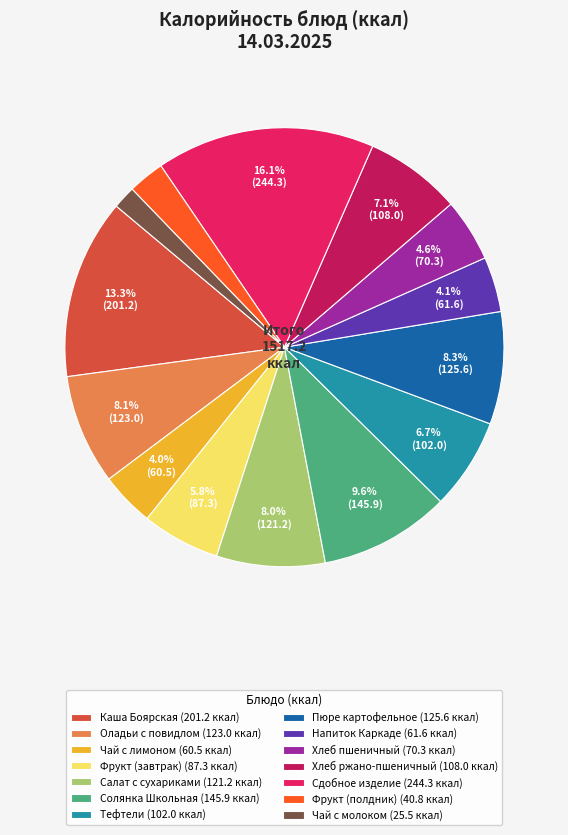

Count the number of slices in the pie.

14